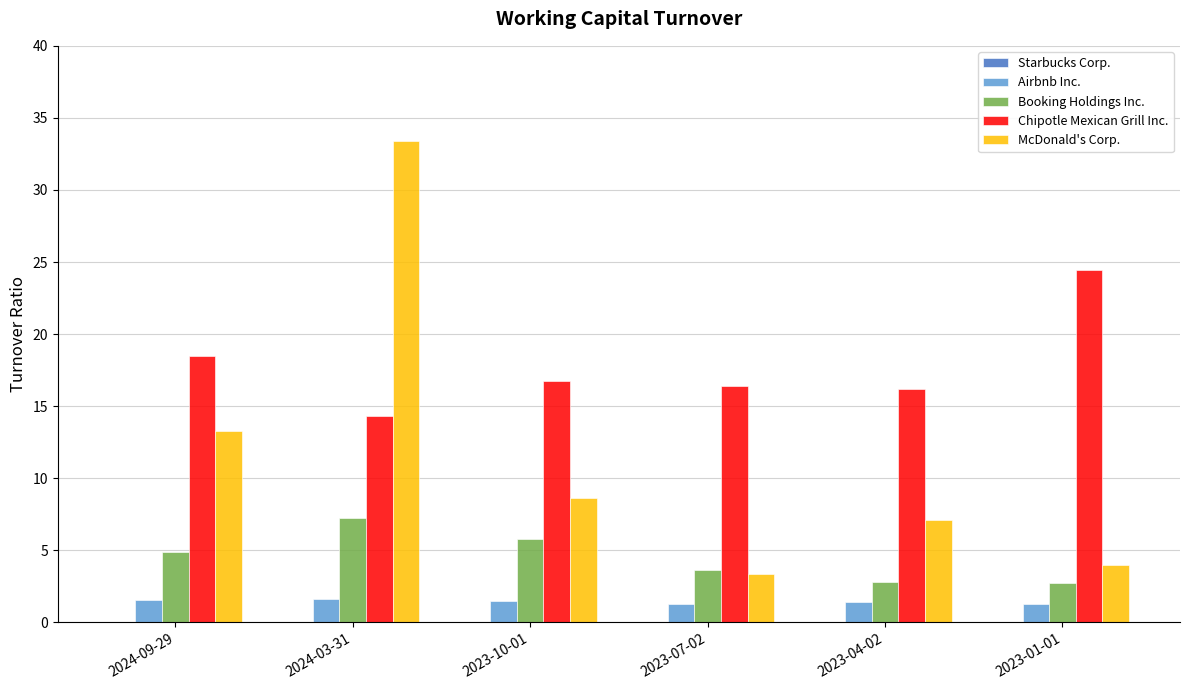

Rank the categories by McDonald's Corp. value from lowest to highest.

2023-07-02, 2023-01-01, 2023-04-02, 2023-10-01, 2024-09-29, 2024-03-31